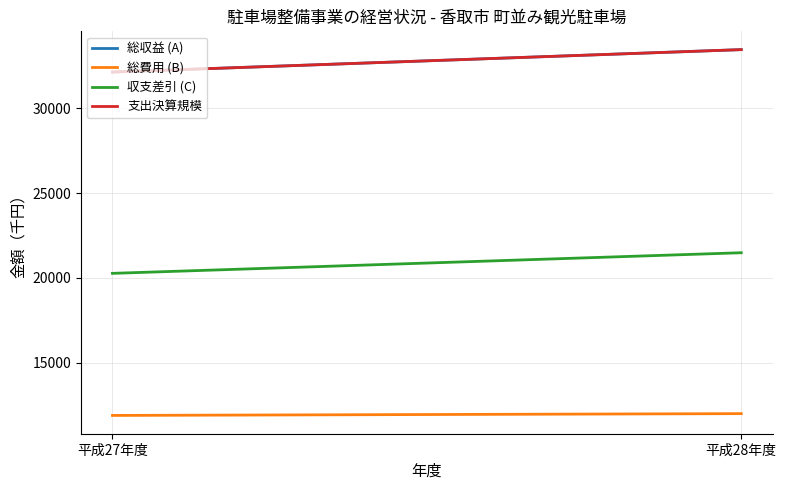

Which label corresponds to the largest value in the chart?

平成28年度